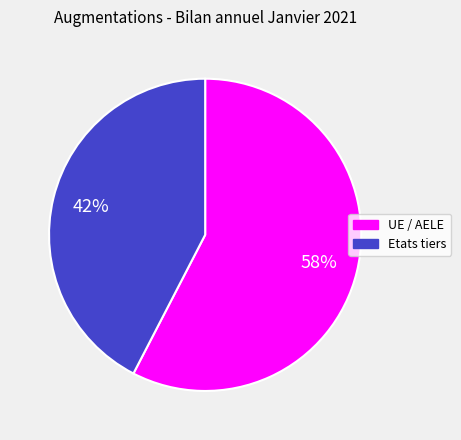

To the nearest percent, what percentage of the pie is UE / AELE?

58%